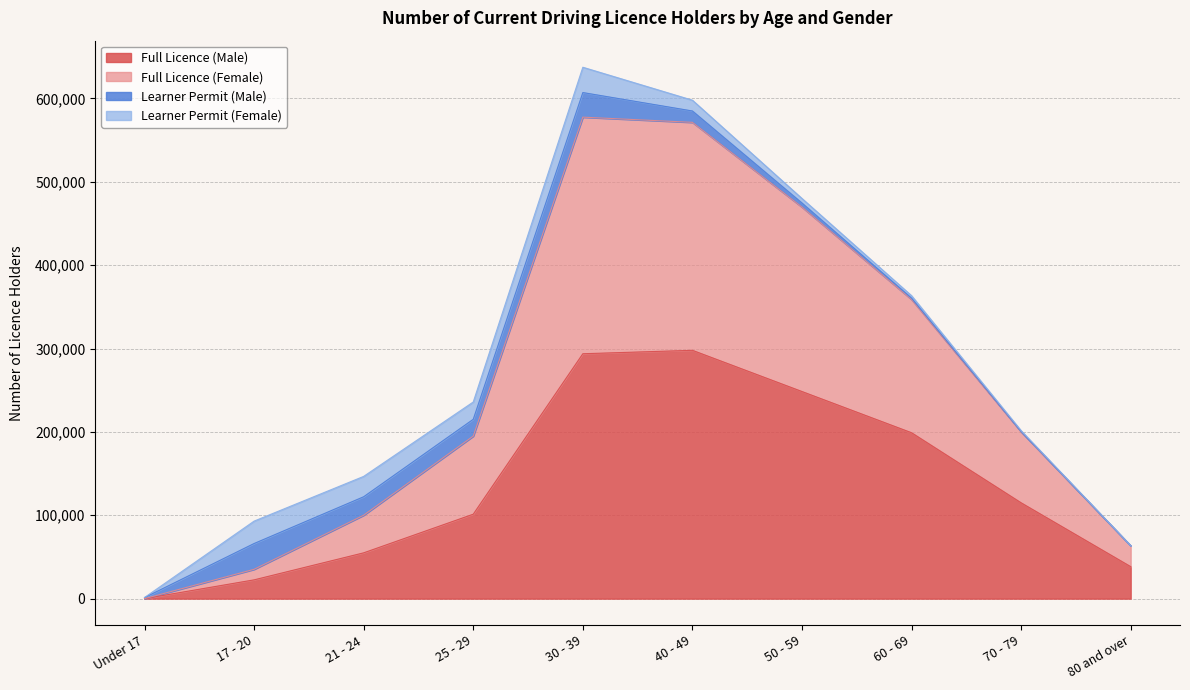

Where is the first local maximum for Full Licence (Female)?

30 - 39